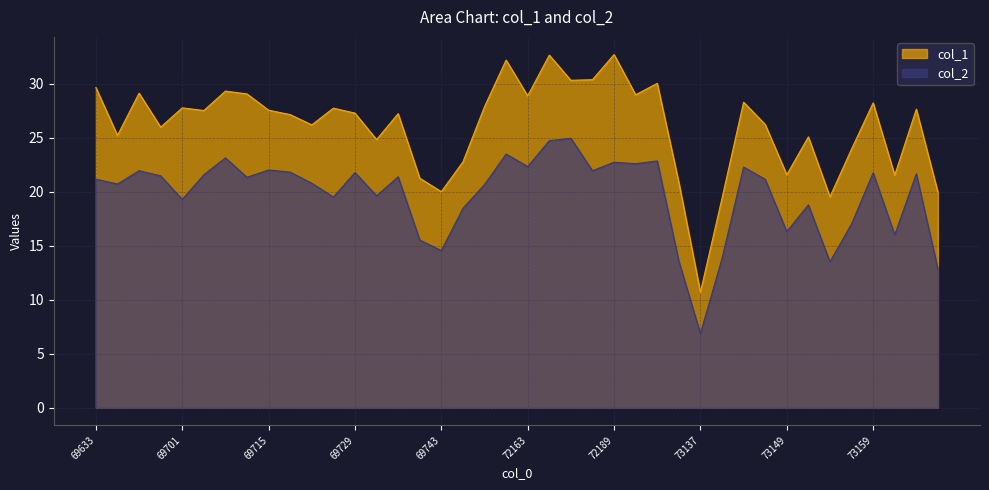

True or false: col_2 and col_1 cross at least once.

False